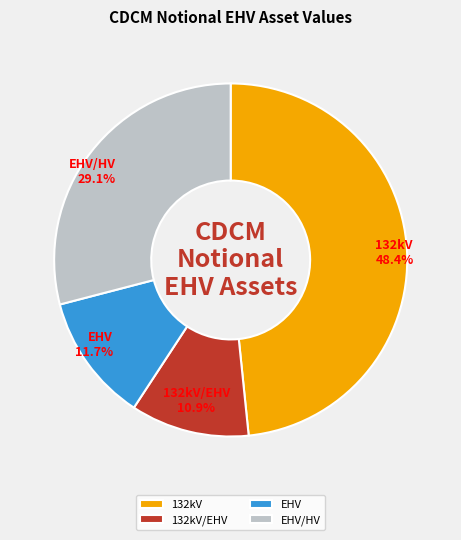

Does EHV represent more than half of the total?

No